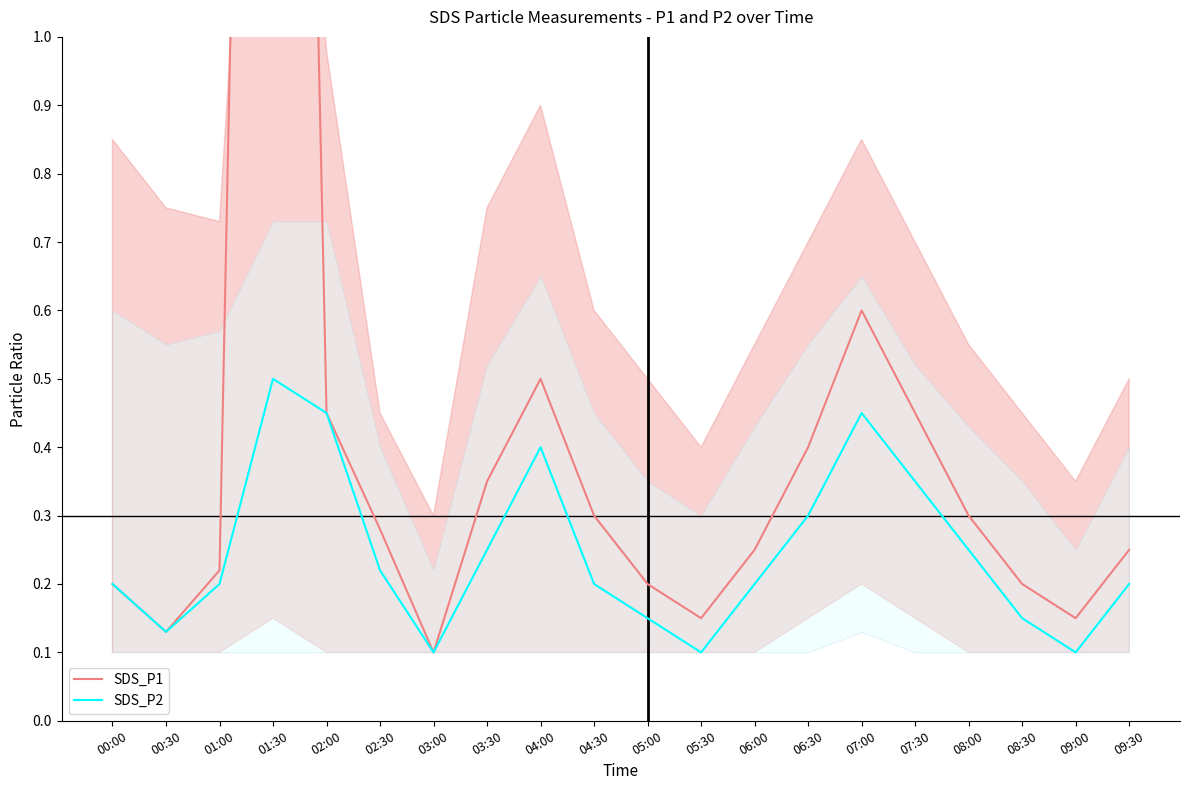

What is the value of the SDS_P2 point at the 9th from the left?

0.4